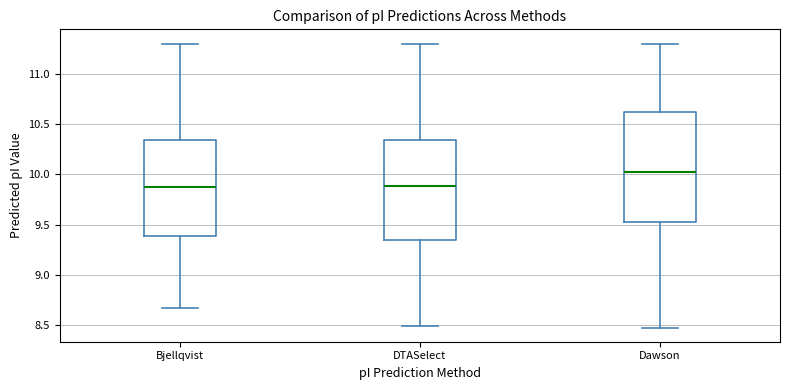

Comparing the boxes themselves (not the whiskers), which one is the tallest?

Dawson